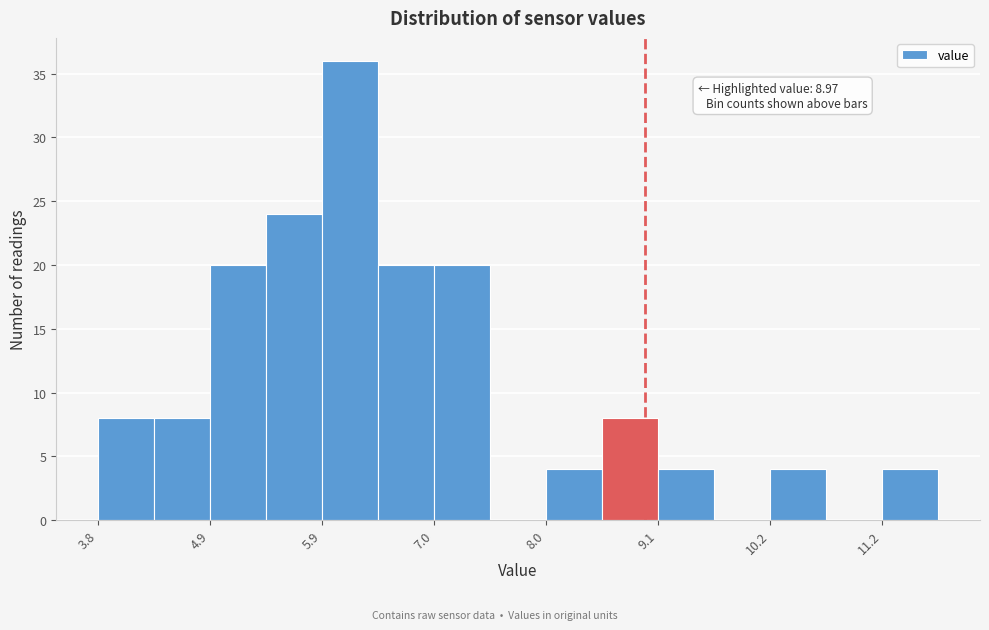

Read against the x-axis, roughly where is the centre of the tallest bar?

6.2